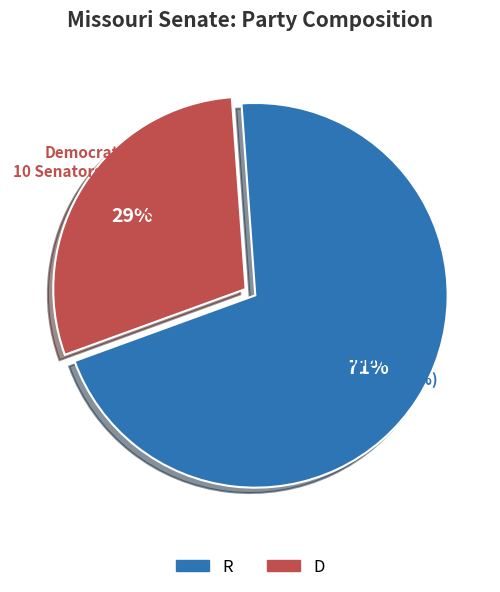

What percentage is NOT represented by R?

29.4%